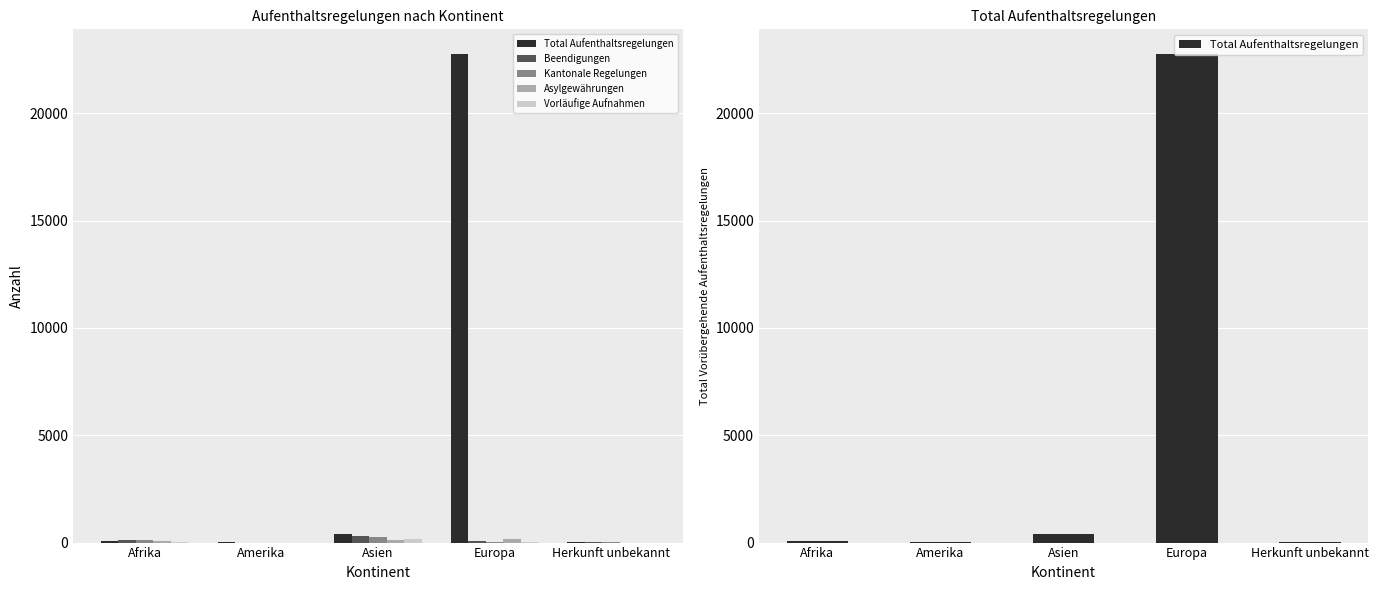

Reading right to left, what are all the values shown in this chart?

Total Aufenthaltsregelungen: Herkunft unbekannt=6	Europa=22779	Asien=377	Amerika=10	Afrika=97
Beendigungen: Herkunft unbekannt=4	Europa=86	Asien=306	Amerika=0	Afrika=116
Kantonale Regelungen: Herkunft unbekannt=5	Europa=30	Asien=277	Amerika=0	Afrika=107
Asylgewährungen: Herkunft unbekannt=0	Europa=146	Asien=98	Amerika=1	Afrika=82
Vorläufige Aufnahmen: Herkunft unbekannt=1	Europa=18	Asien=149	Amerika=2	Afrika=30